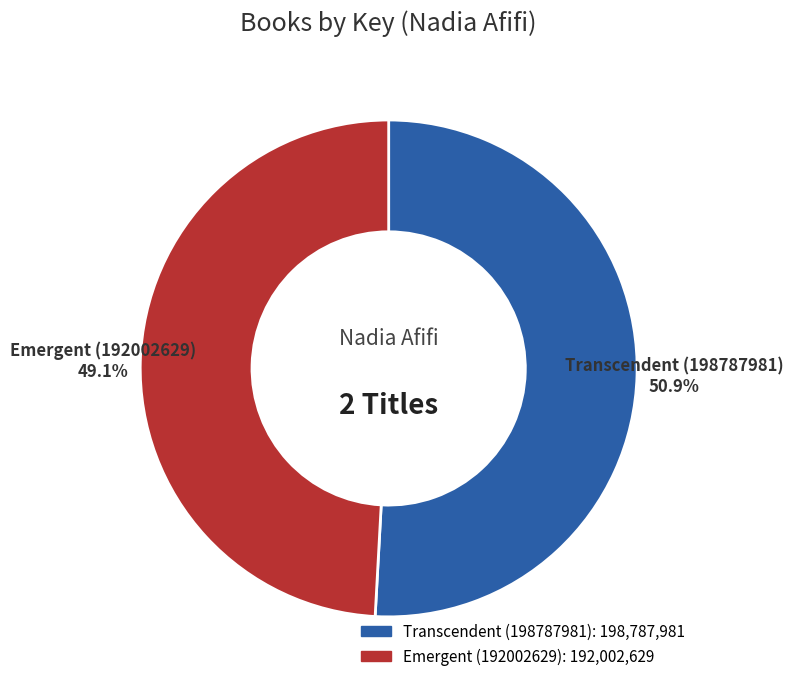

To the nearest percent, what portion does Emergent (192002629) represent?

49%